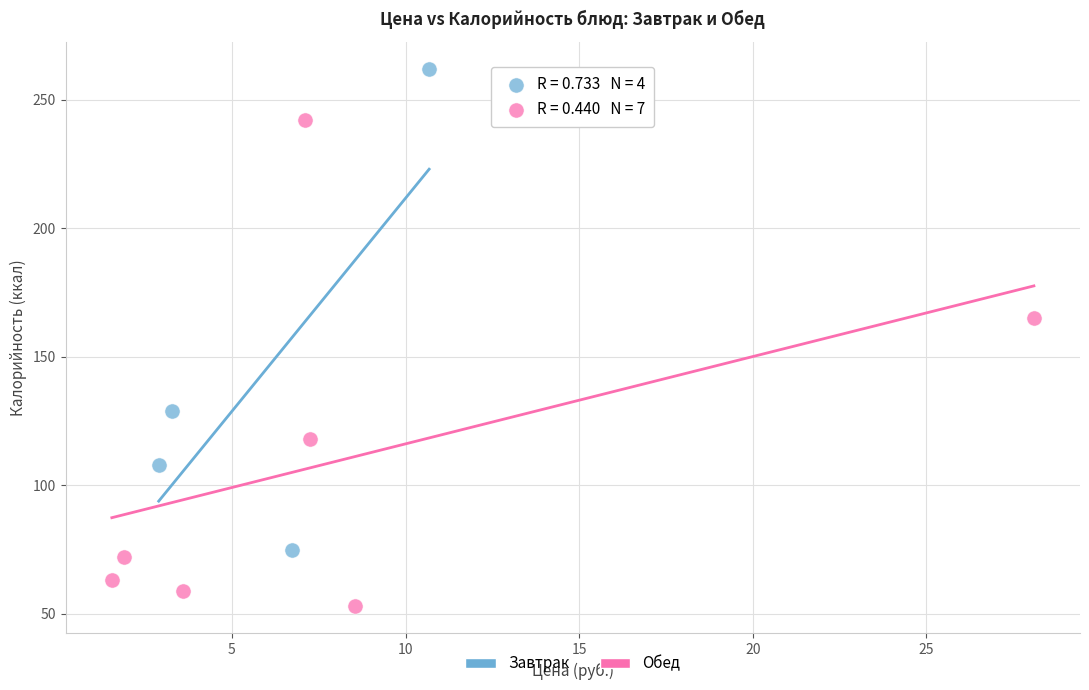

Which series contains the highest Y value?

Завтрак